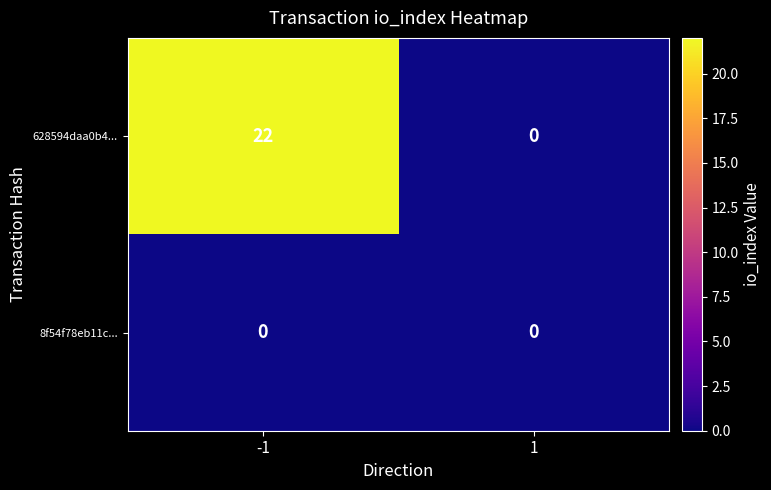

Which series has the largest total across all categories?

628594daa0b4...